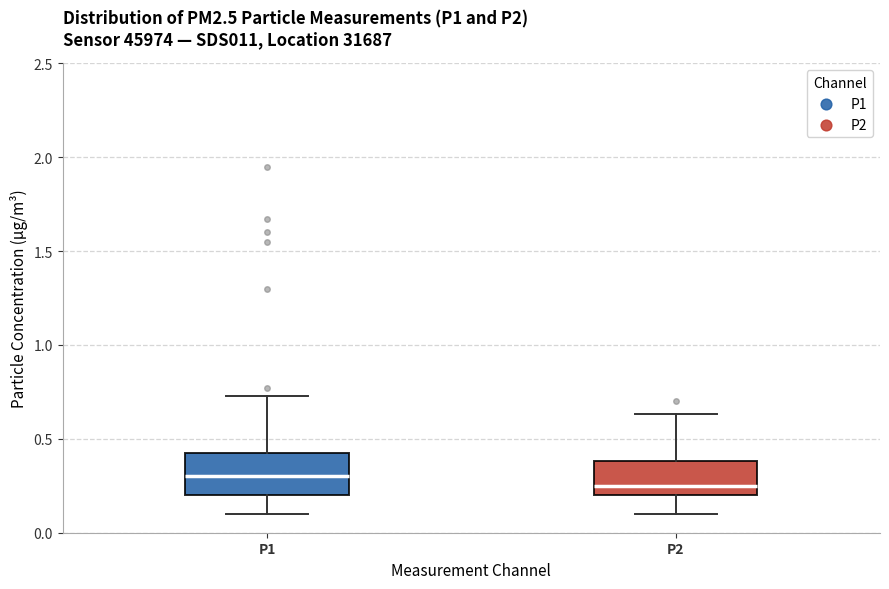

Reading left to right, read every box against the y-axis: the position of its median line, the range the box covers, and the ends of its whiskers. The values are not printed on the chart, so give them approximately, as read against the axis.

P1: median 0.30, box 0.20 to 0.45, whiskers 0.10 to 0.75
P2: median 0.25, box 0.20 to 0.40, whiskers 0.10 to 0.65